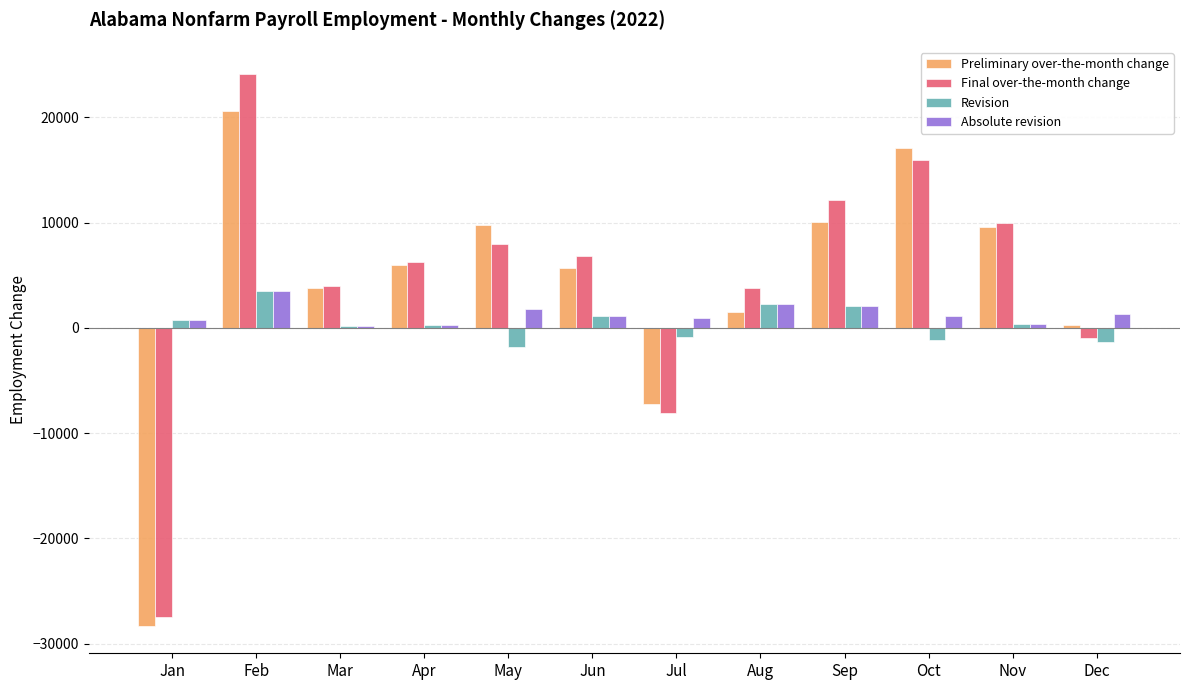

Which series changed the most between Aug and Oct?

Preliminary over-the-month change